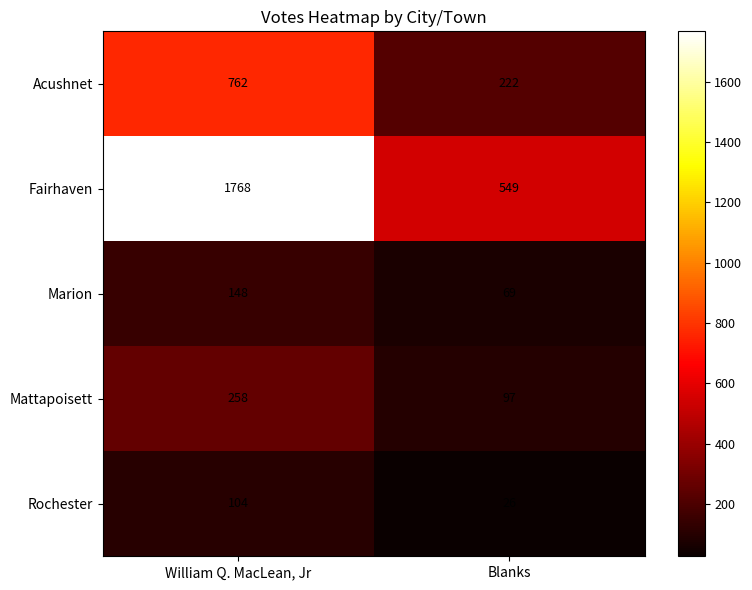

What is the difference between the Acushnet values at William Q. MacLean, Jr and Blanks?

540